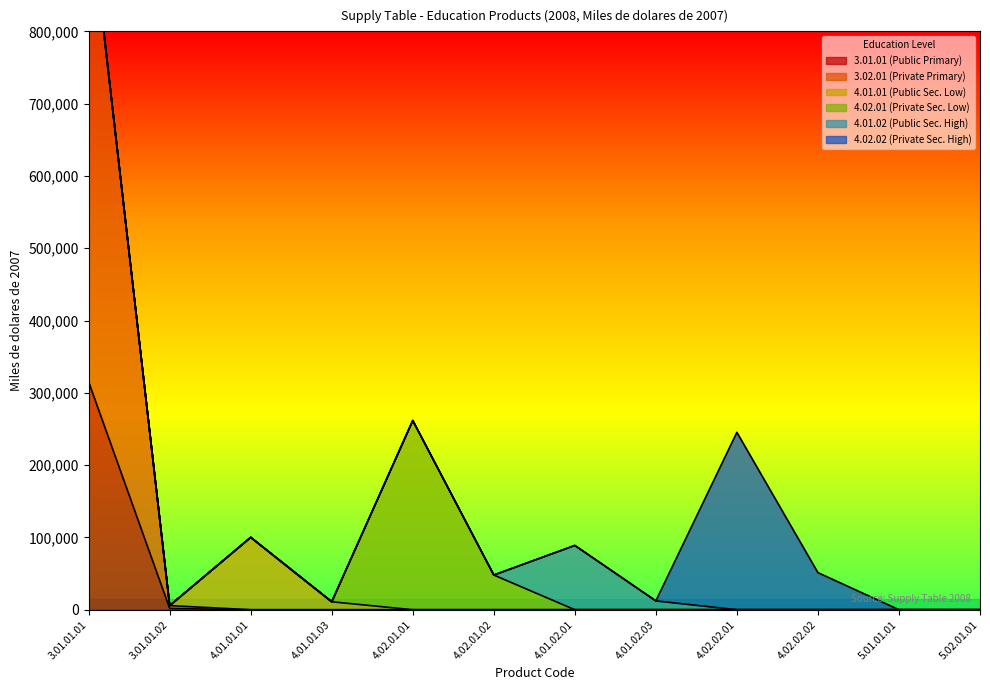

At which category does the chart reach its minimum across all series?

4.01.01.01